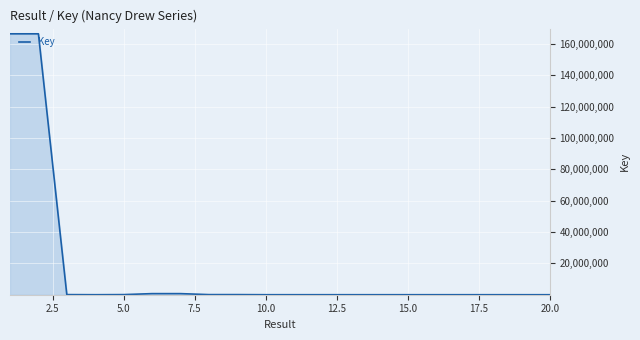

What is the maximum value shown in the chart?

166374778